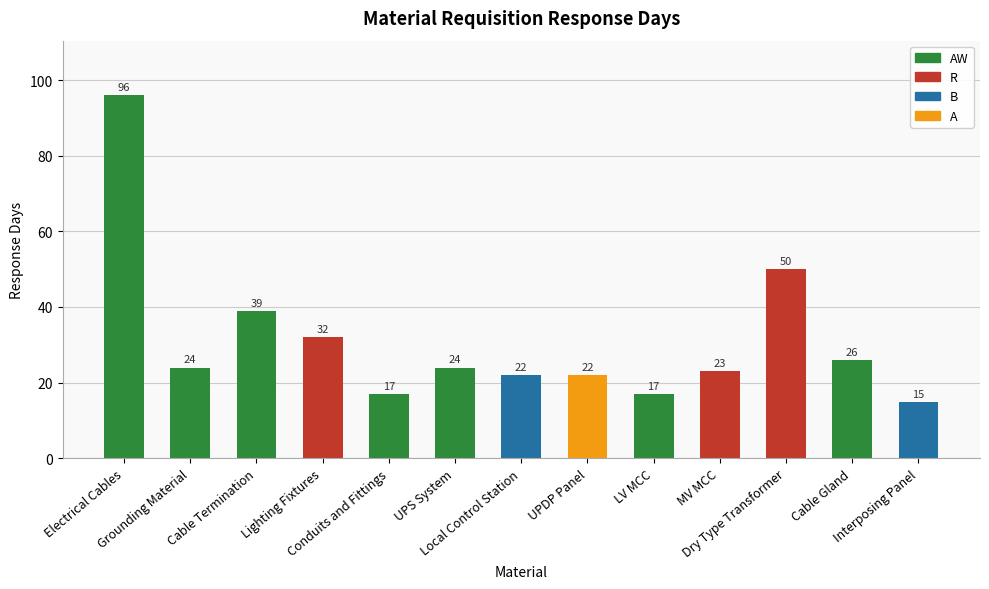

What value does the data have at UPDP Panel, to the nearest 5?

20